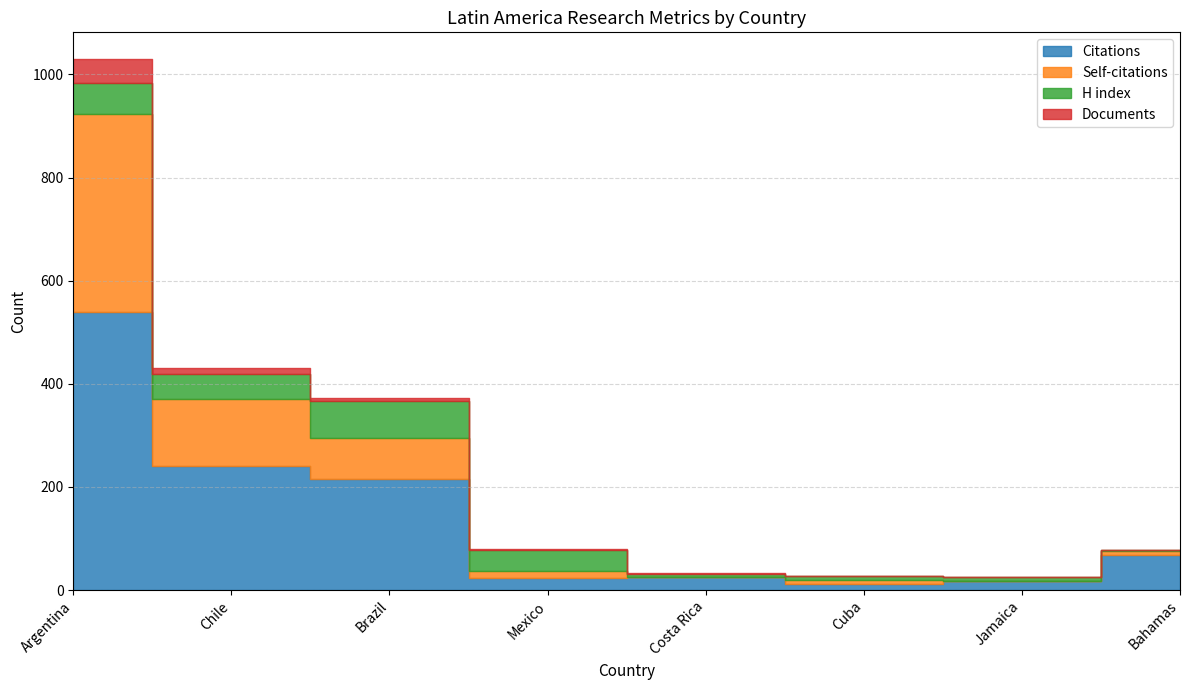

What is the sum of the Documents values at Argentina and Costa Rica?

48